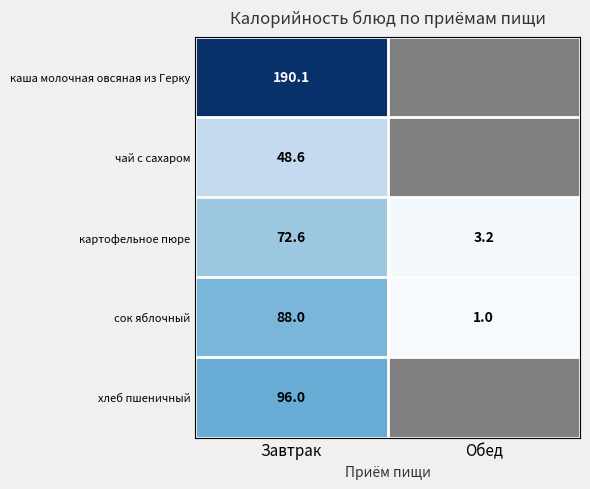

The value of картофельное пюре at Обед is 3.2. True or false?

True